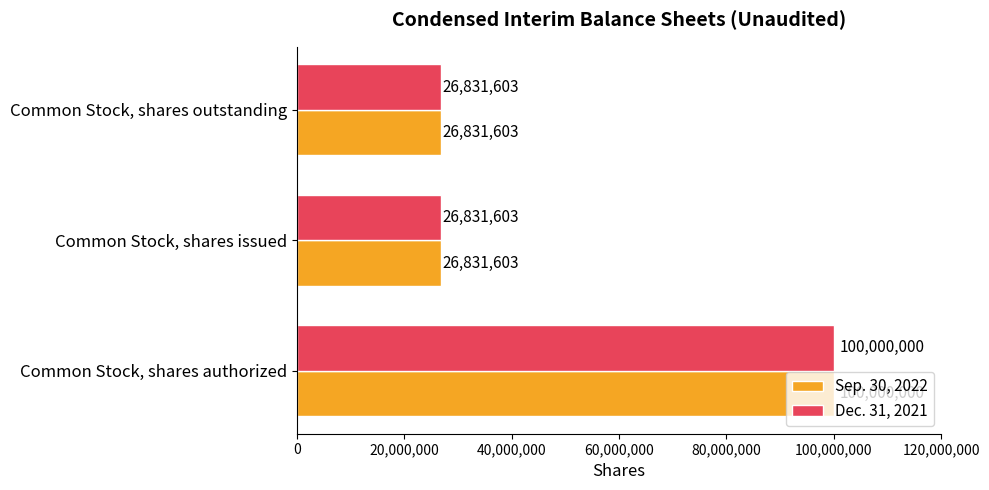

What is the total value across all series at Common Stock, shares authorized?

200000000